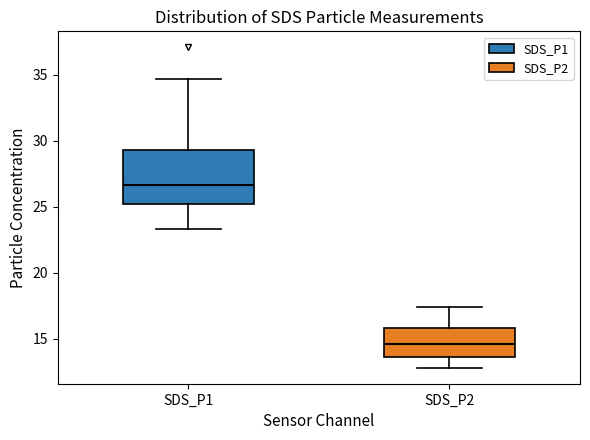

Where is the upper edge of the box for SDS_P2 on the y-axis? The values are not printed on the chart, so give them approximately, as read against the axis.

16.0